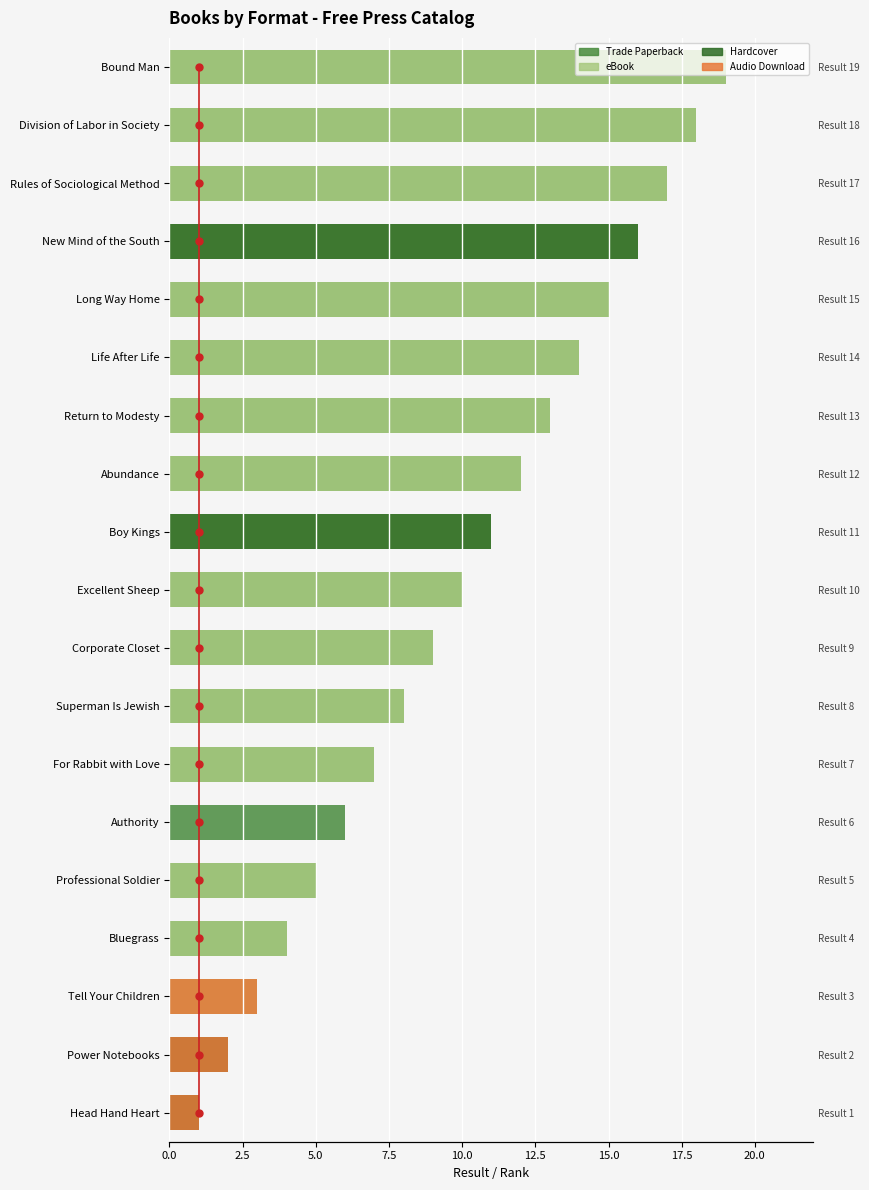

How many bars are there in each group?

4